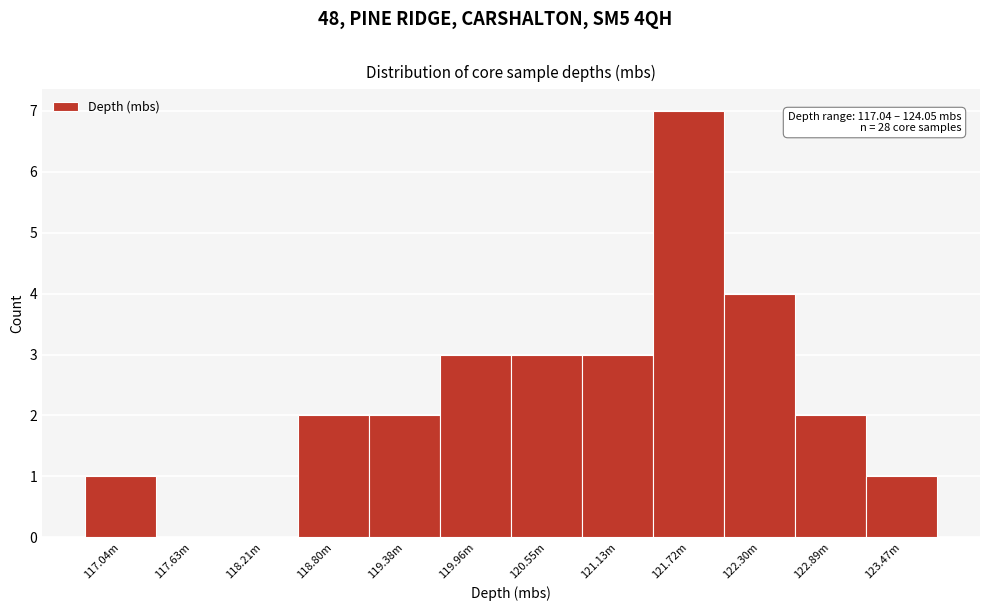

Reading left to right, list all the values displayed in this chart.

117.04m=1	117.63m=0	118.21m=0	118.80m=2	119.38m=2	119.96m=3	120.55m=3	121.13m=3	121.72m=7	122.30m=4	122.89m=2	123.47m=1